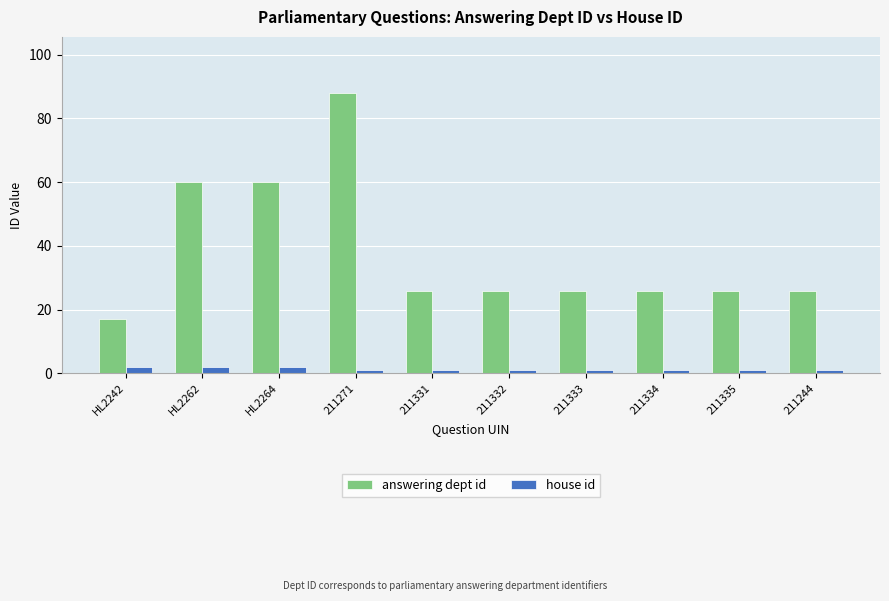

What is the total value across all series at 211331?

27